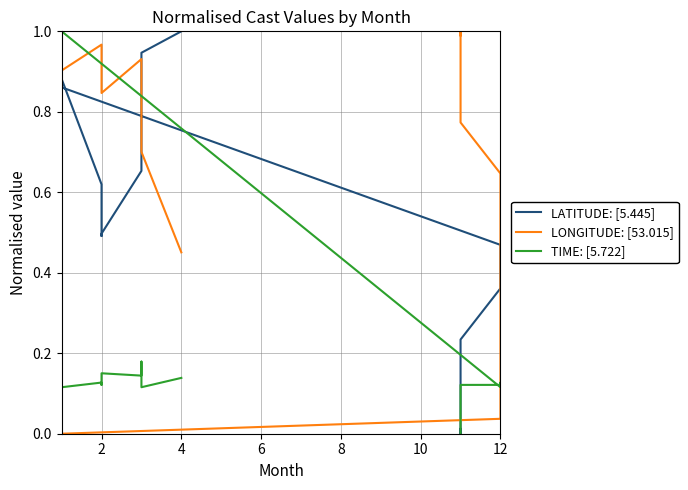

What are all the series names shown in the legend?

LATITUDE: [5.445], LONGITUDE: [53.015], TIME: [5.722]